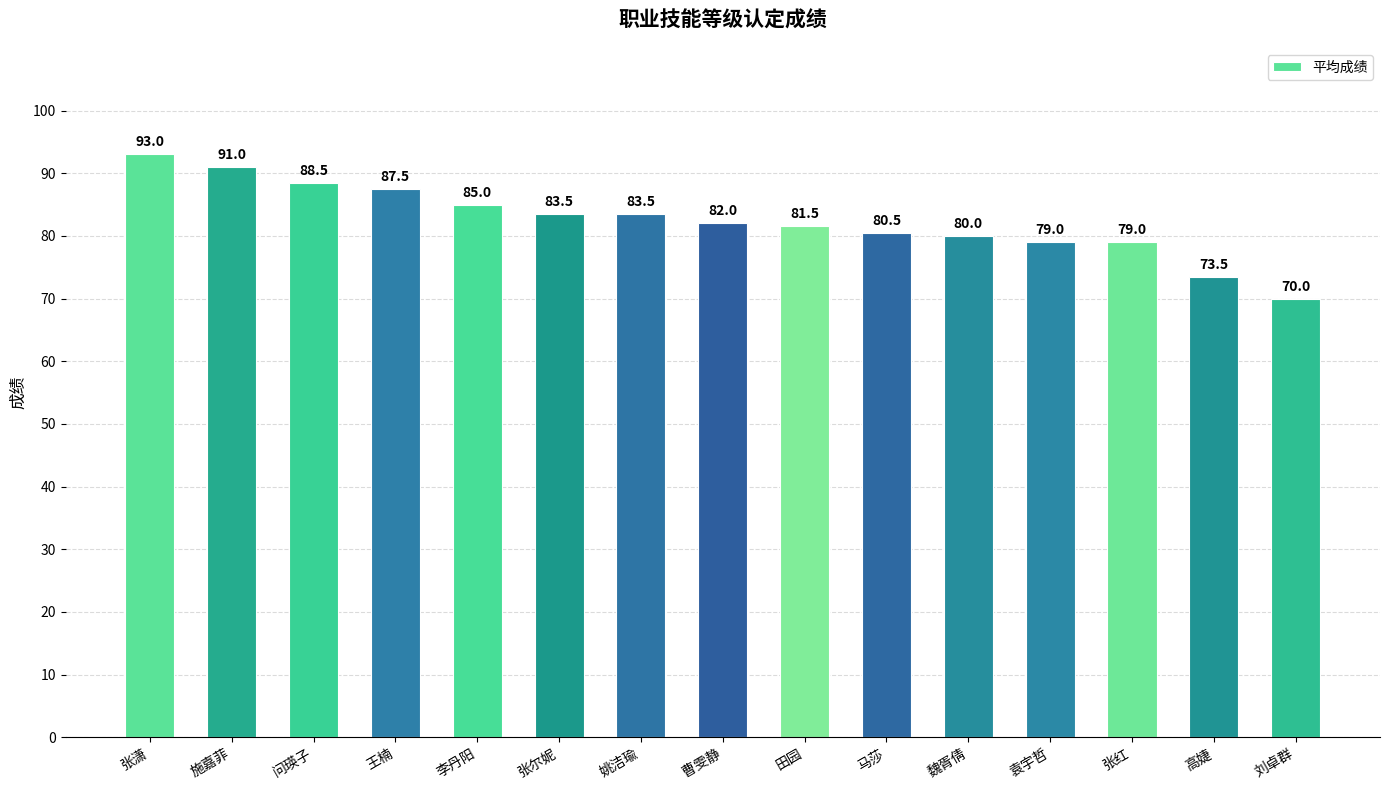

What is the minimum value shown in the chart?

70.0